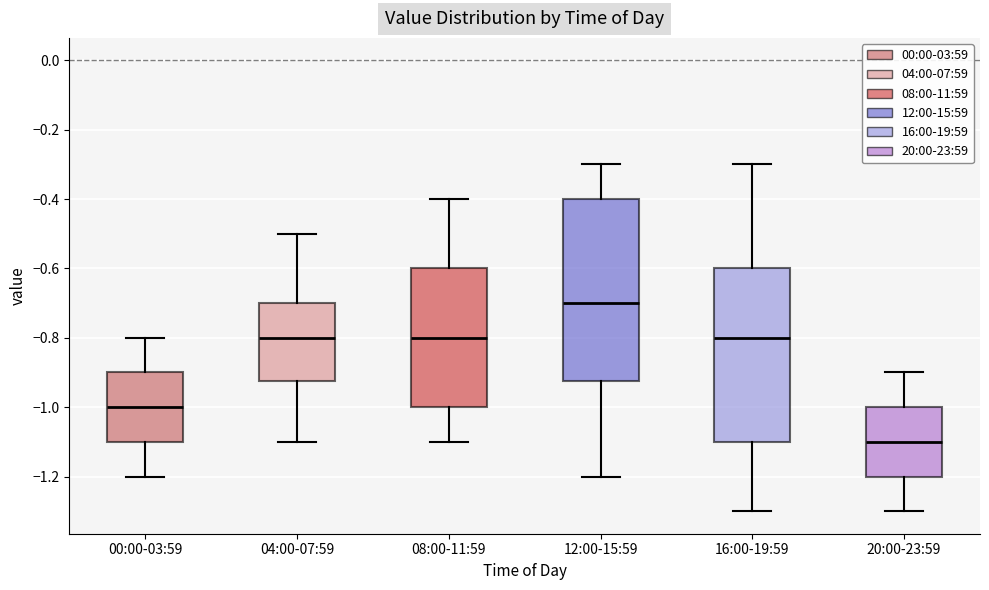

Which box is the tallest, from its lower edge to its upper edge?

12:00-15:59